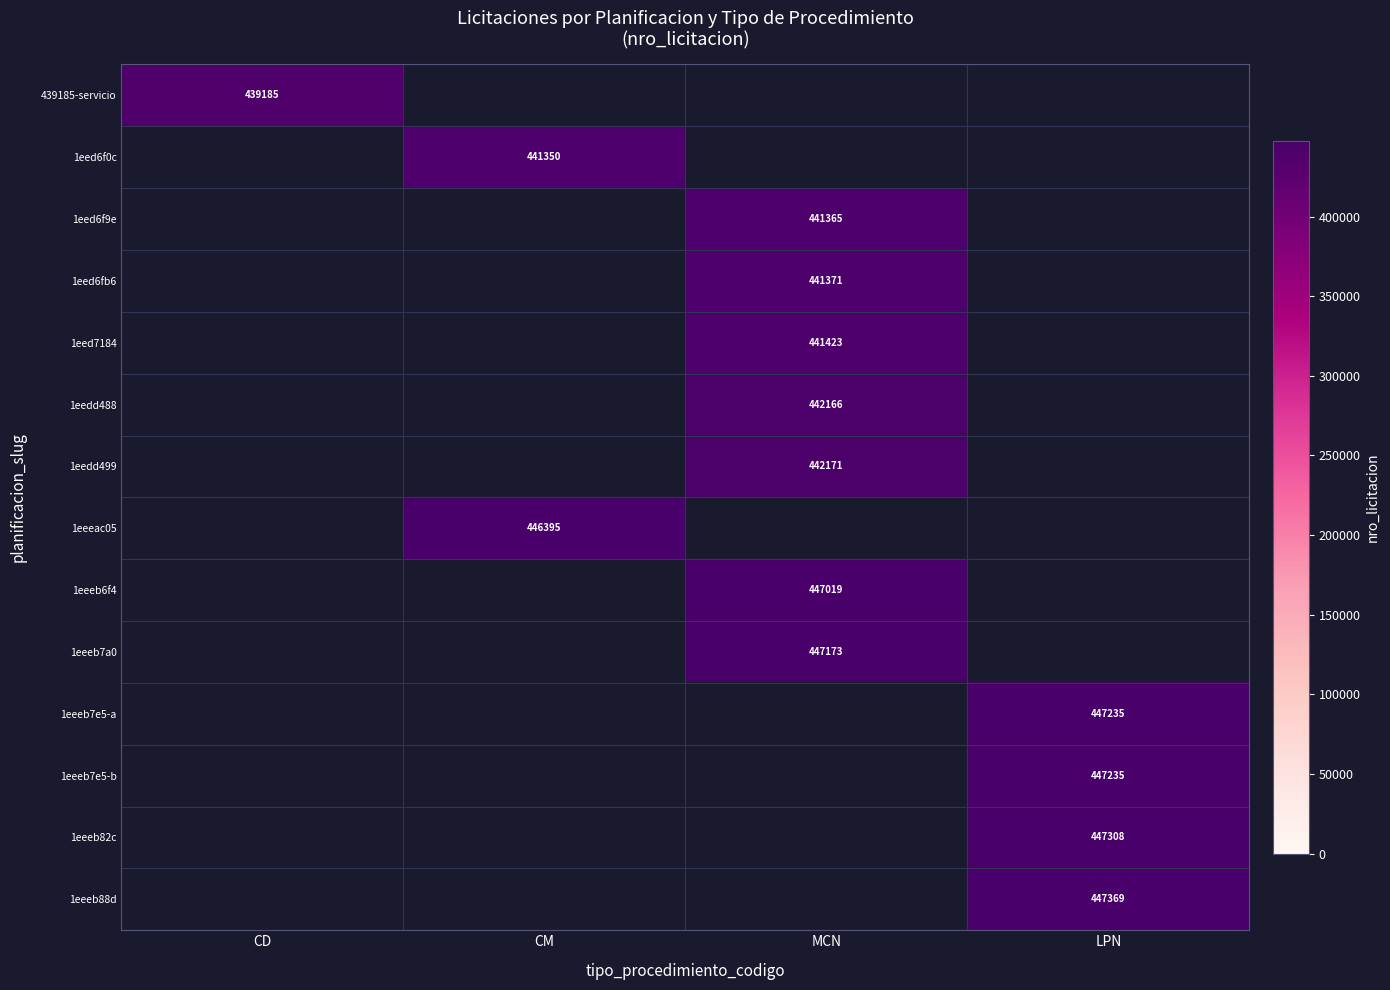

The 1eeeb6f4 series shows 672952 at MCN. True or false?

False